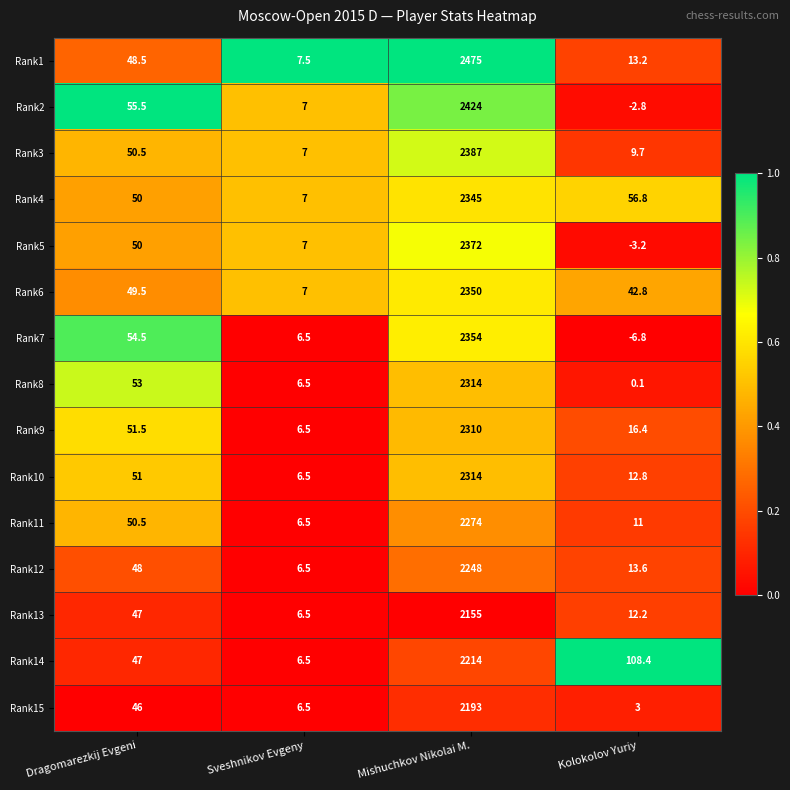

How many distinct data groups are displayed?

15